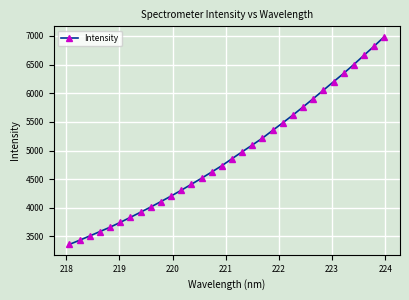

True or false: there are more than 2 points higher than both neighbors.

False